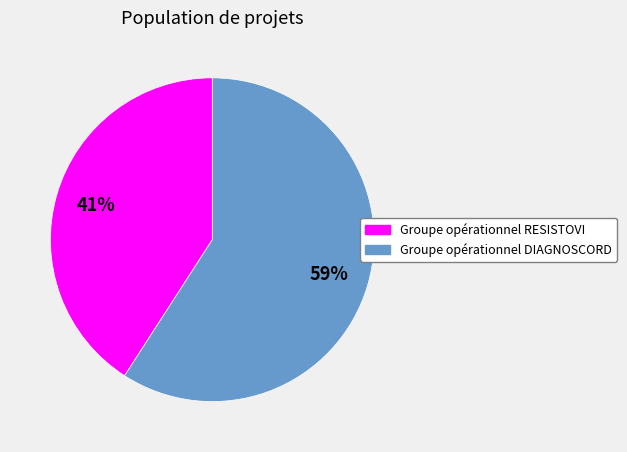

To the nearest percent, what percentage of the pie is Groupe opérationnel RESISTOVI?

41%